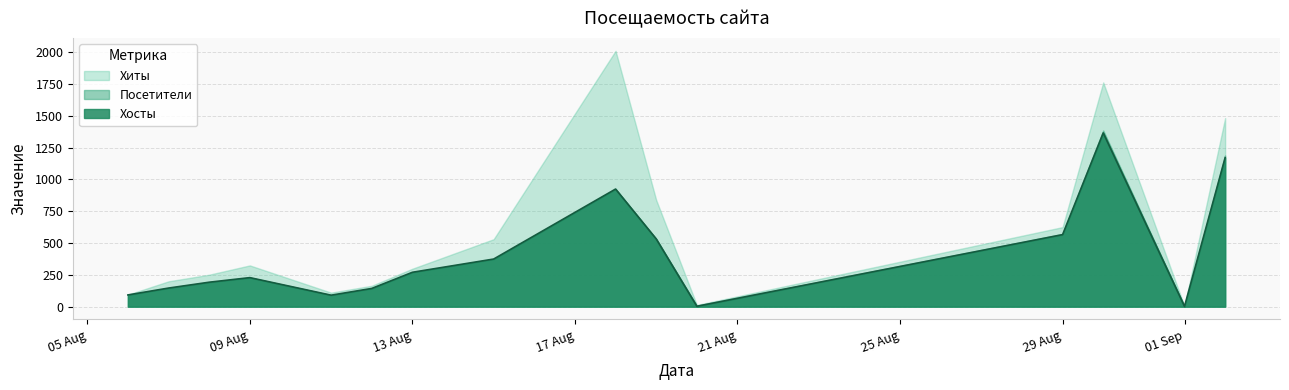

How many interior local peaks does the Хиты series have?

3